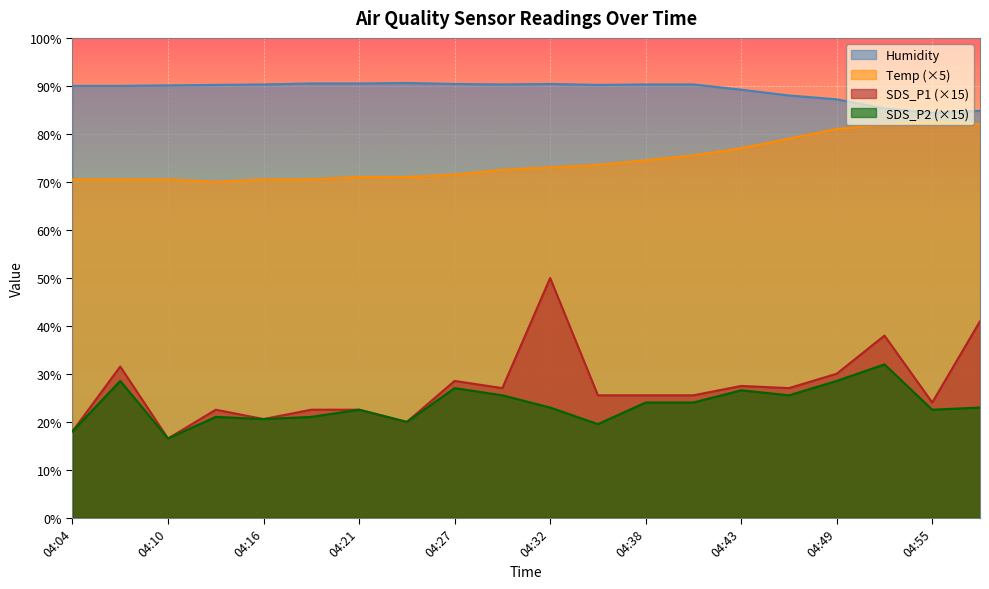

Between 04:40 and 04:52, which is larger?

04:52